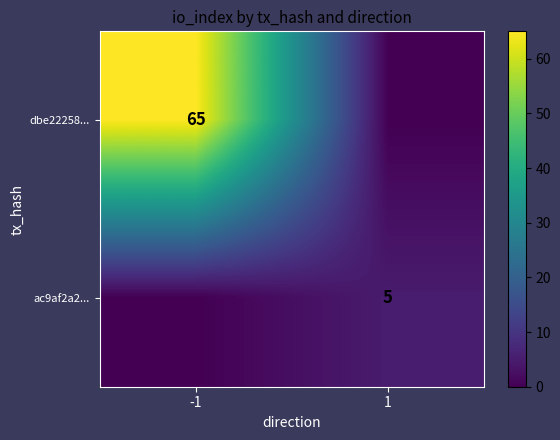

Is the value of ac9af2a2... at 1 greater than the value of dbe22258... at -1?

No